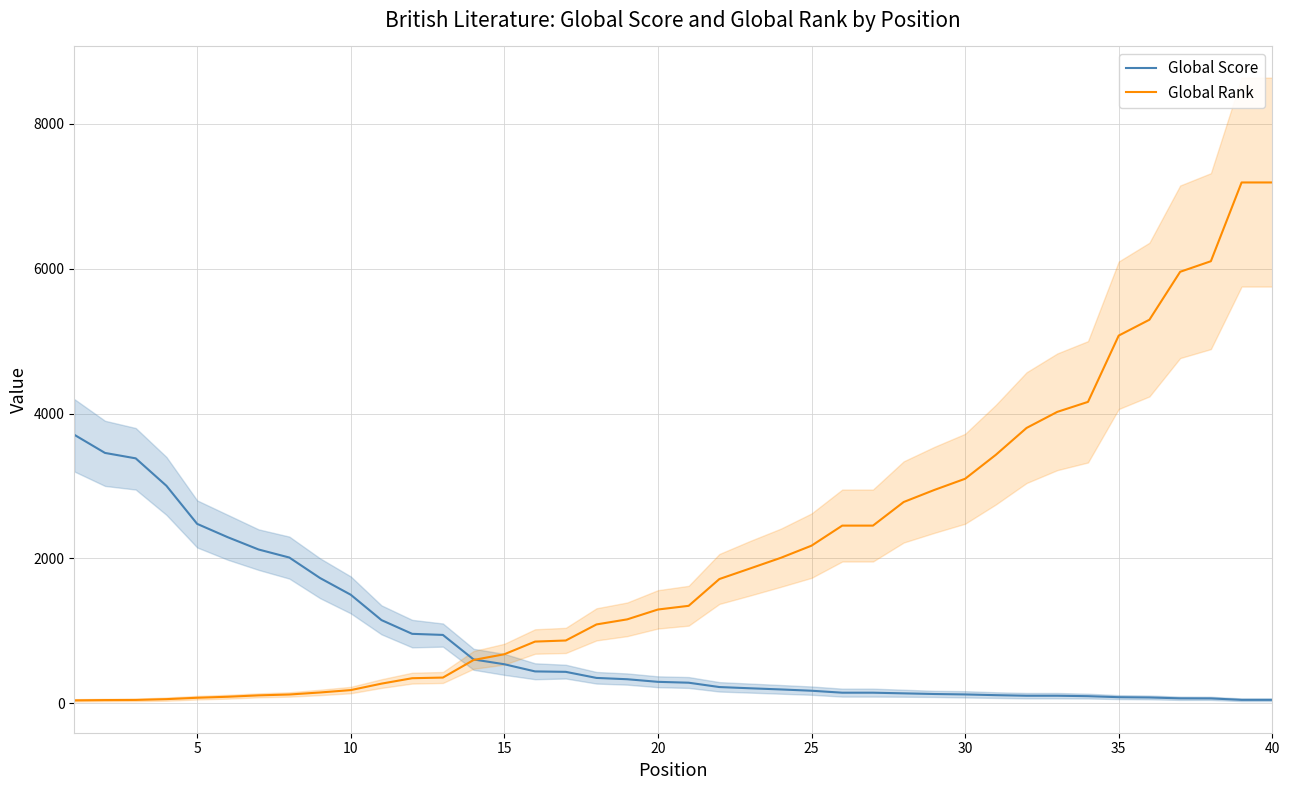

What is the value of the Global Rank point at the 5th from the left?

74